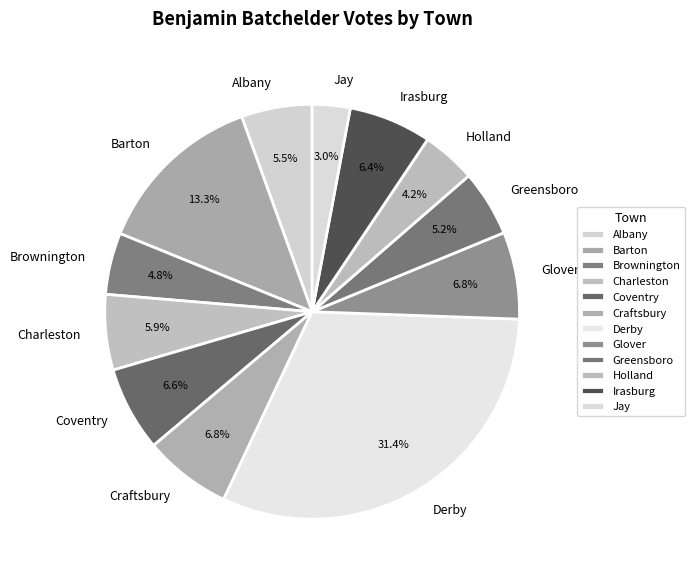

Is Irasburg the majority of the pie?

No